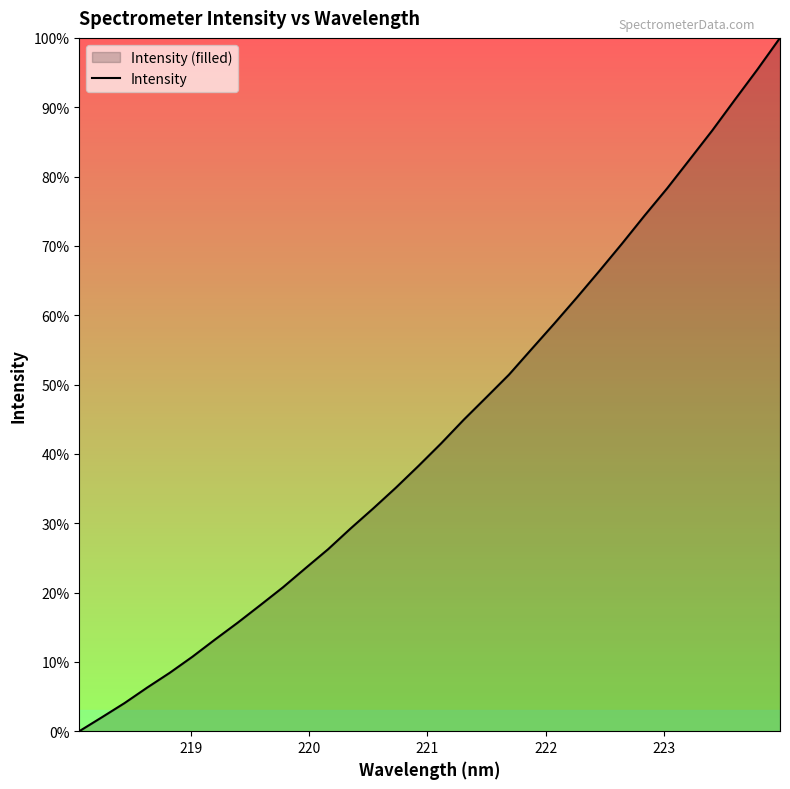

What is the maximum value shown in the chart?

100.0